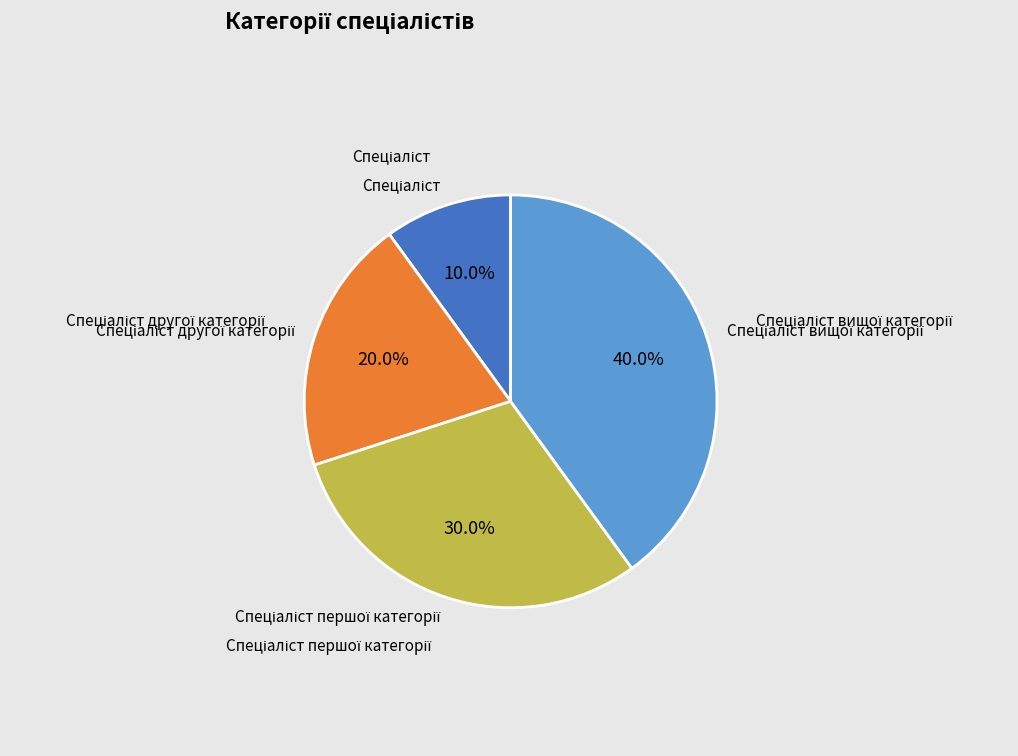

To the nearest percent, what is the average slice percentage?

25%